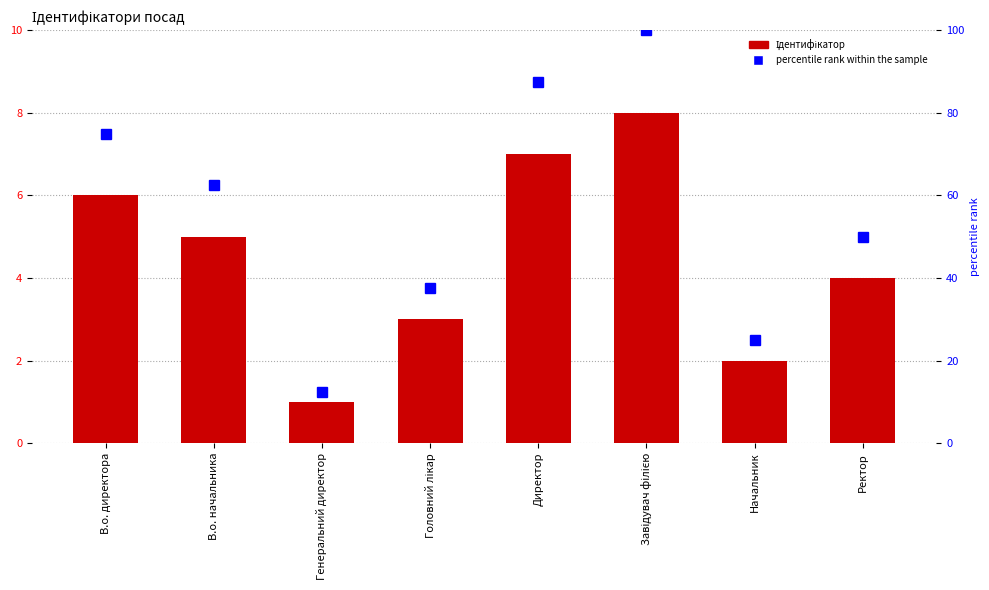

Which has a higher value, Ректор or Завідувач філією?

Завідувач філією